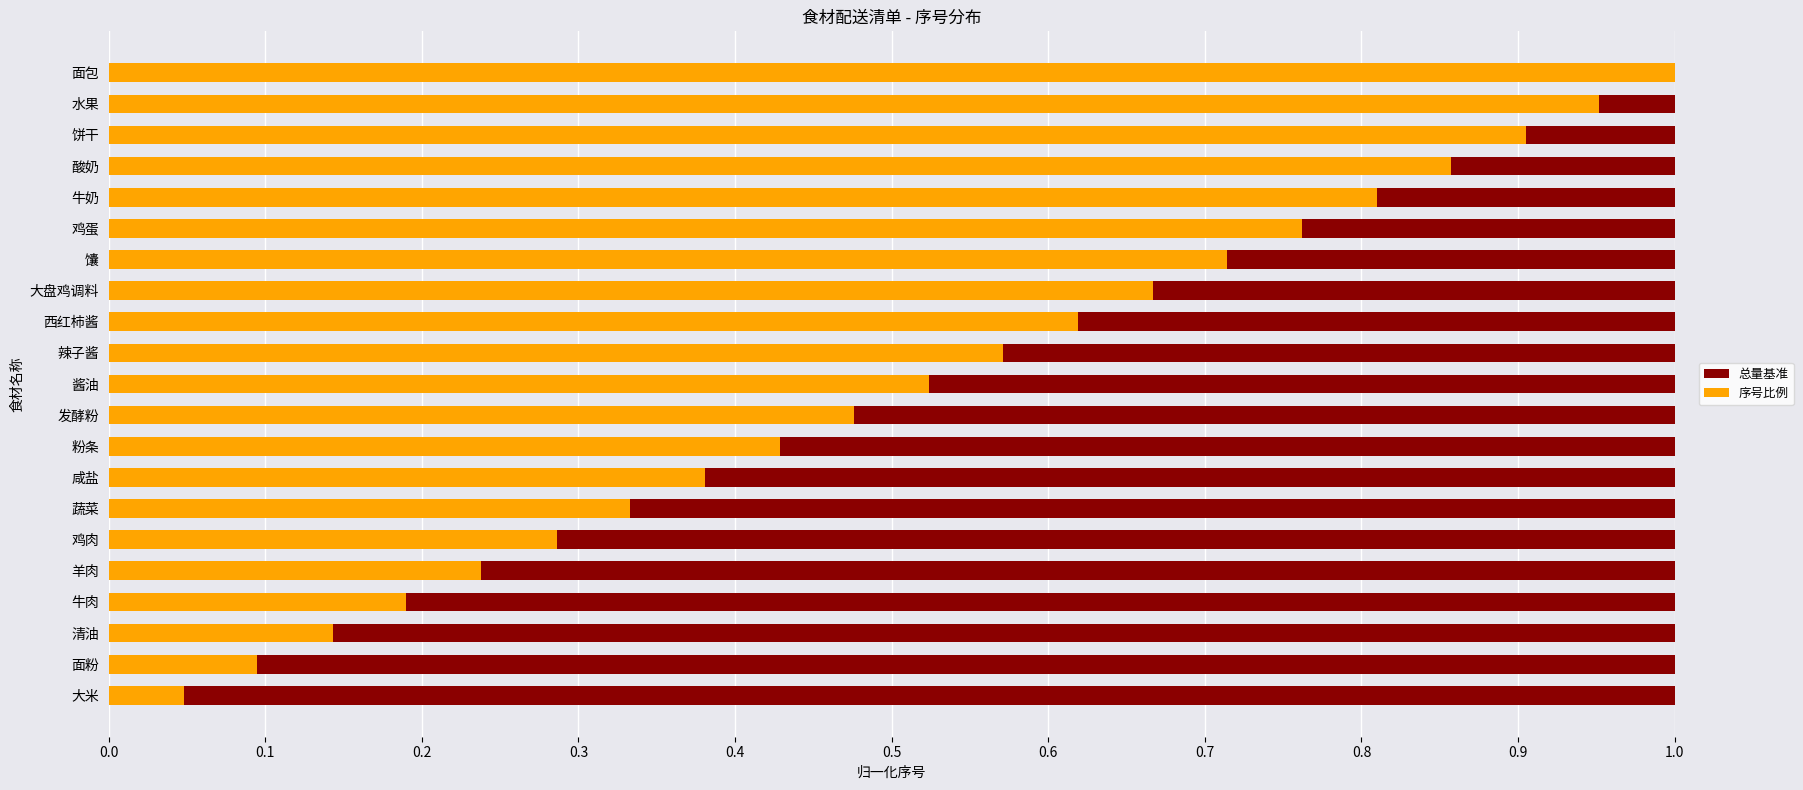

What position from the left is 0.0?

1